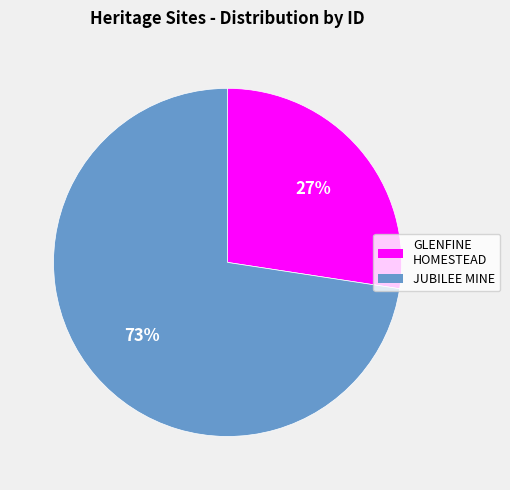

How many segments does this pie chart have?

2